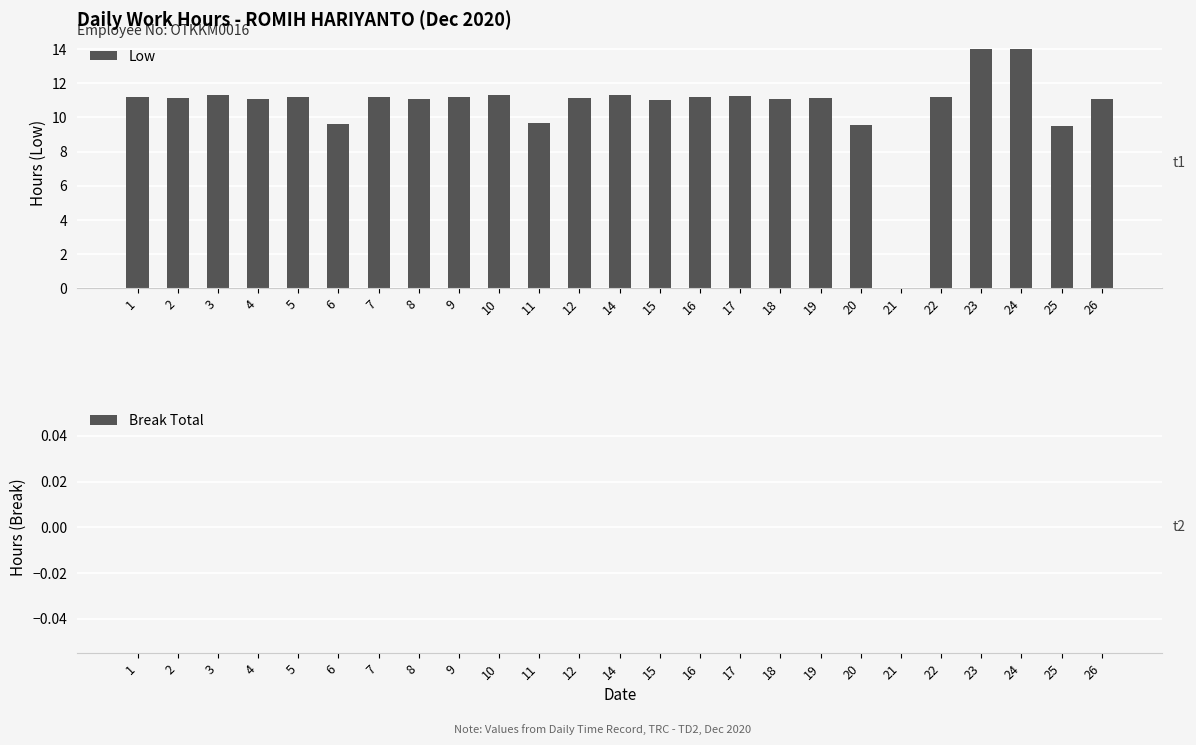

What is the sum of all values?

267.5